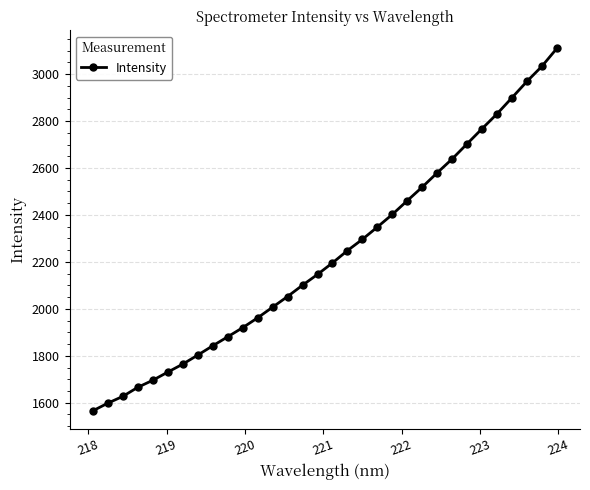

What is the smallest value displayed?

1565.4